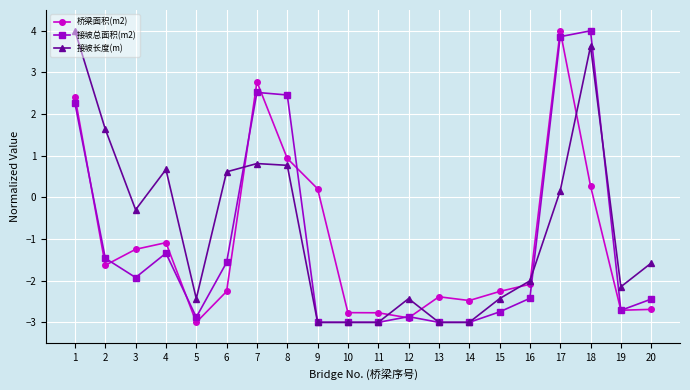

What is the difference between the 桥梁面积(m2) values at 1 and 17?

1.6